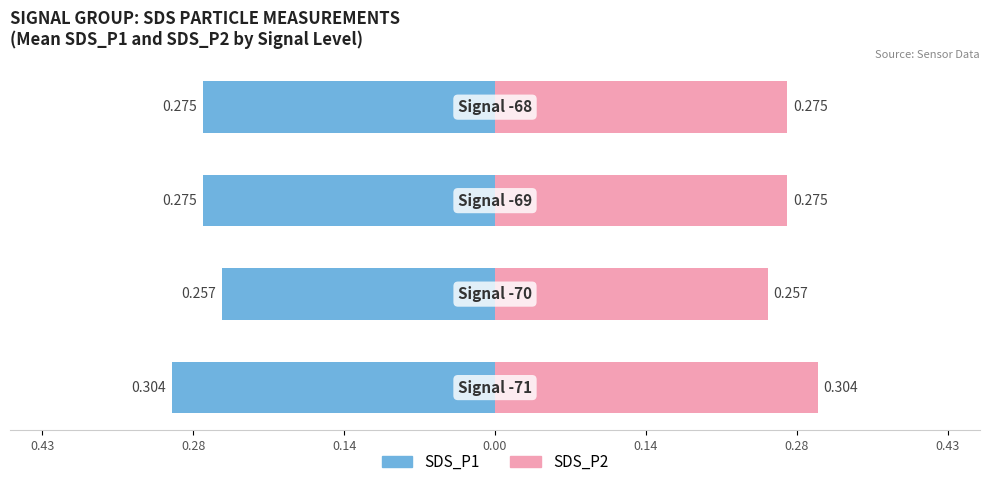

How many groups of bars are there?

4